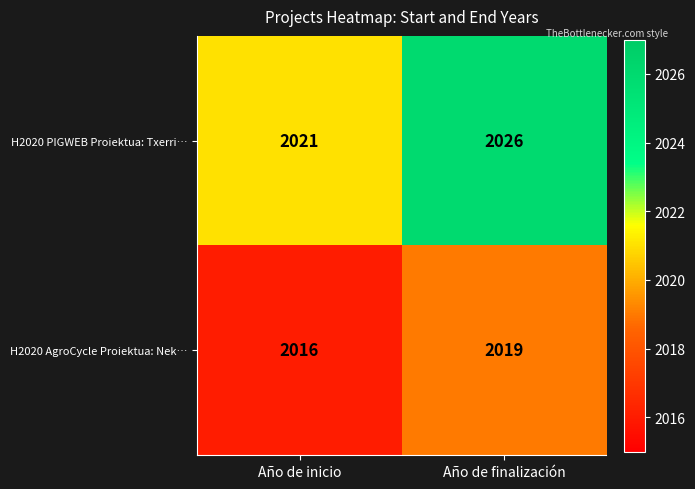

Rank the series by their average value, from lowest to highest.

H2020 AgroCycle Proiektua: Nek…, H2020 PIGWEB Proiektua: Txerri…